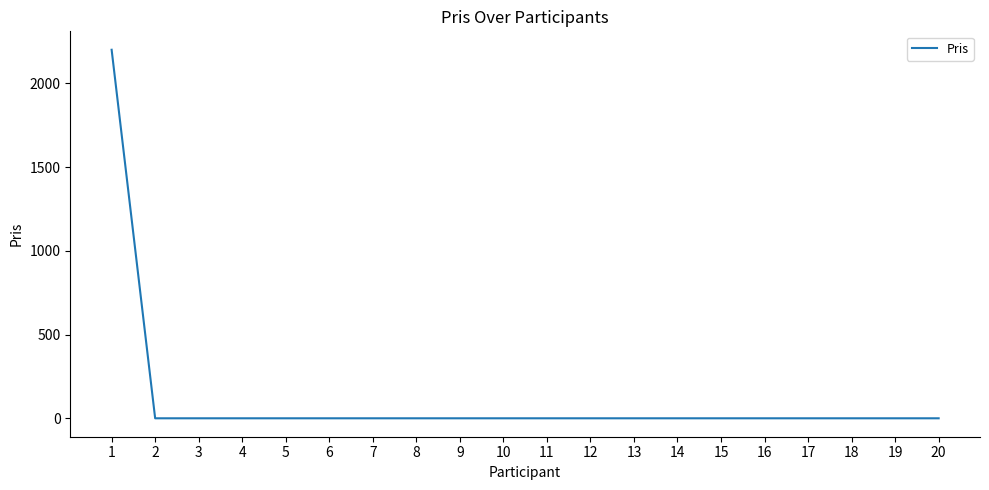

What is the maximum value shown in the chart?

2200